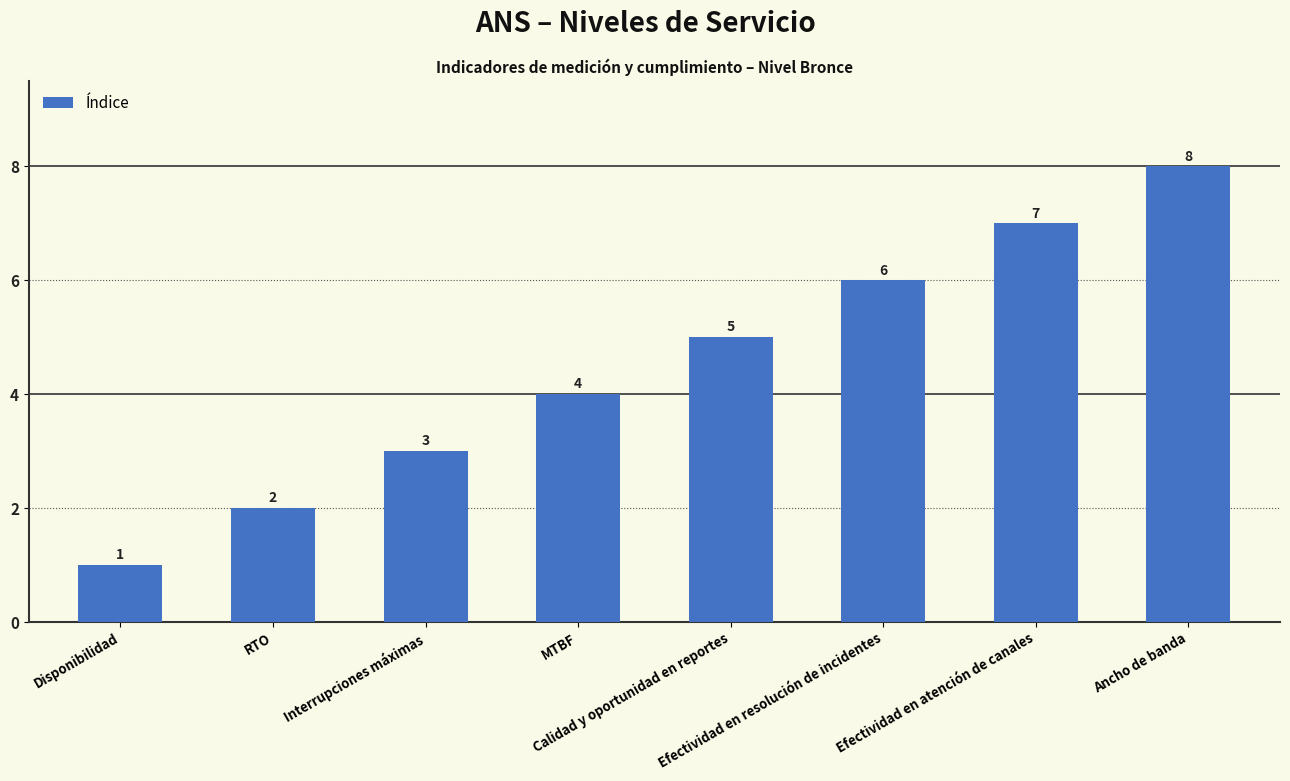

Which category has the lowest value across all series?

Disponibilidad